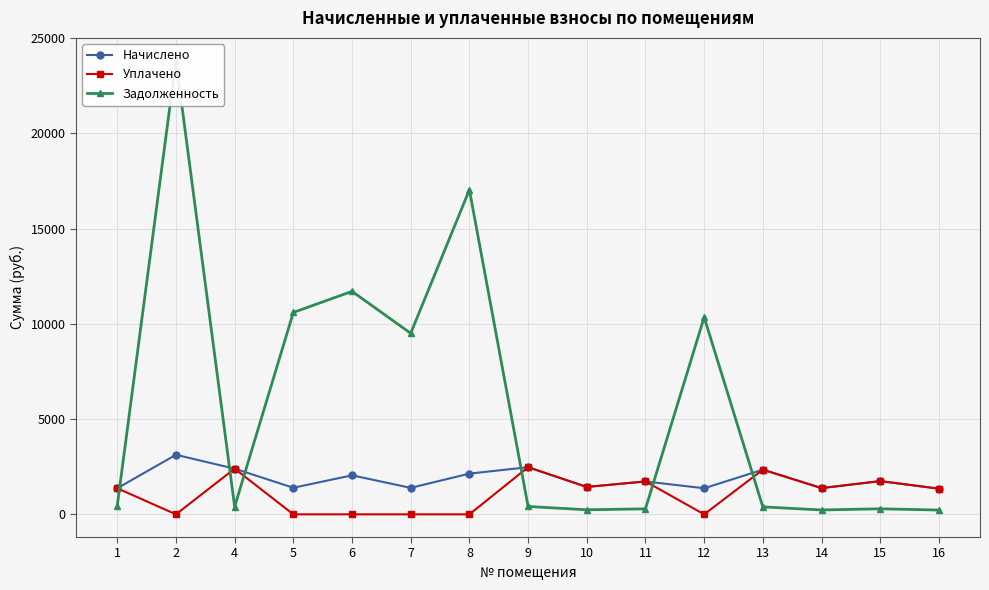

Is this an area chart (filled region under the line)?

No